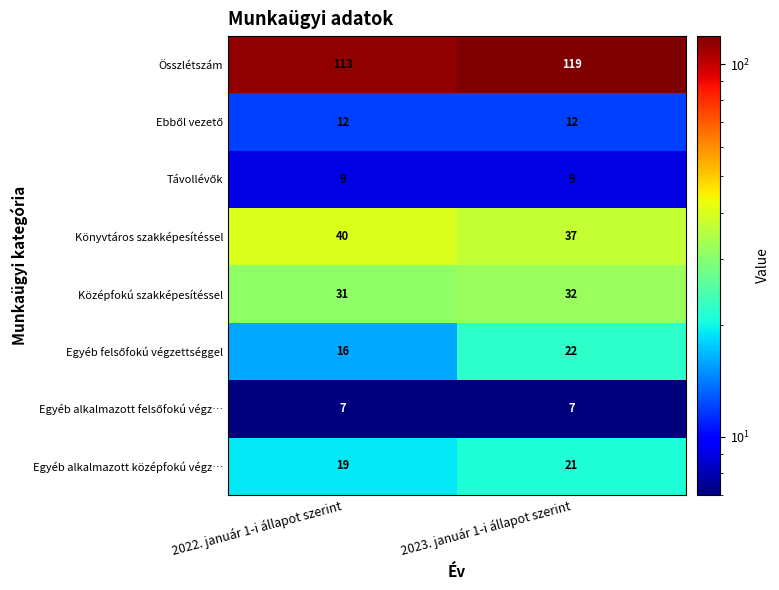

What is the minimum value shown in the chart?

7